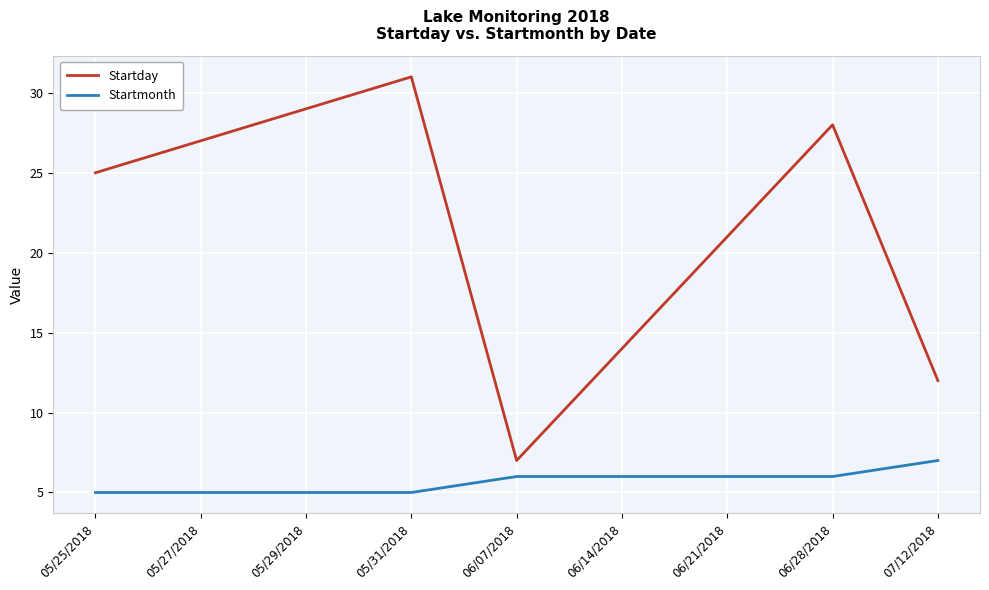

How many lines are shown in the chart?

2